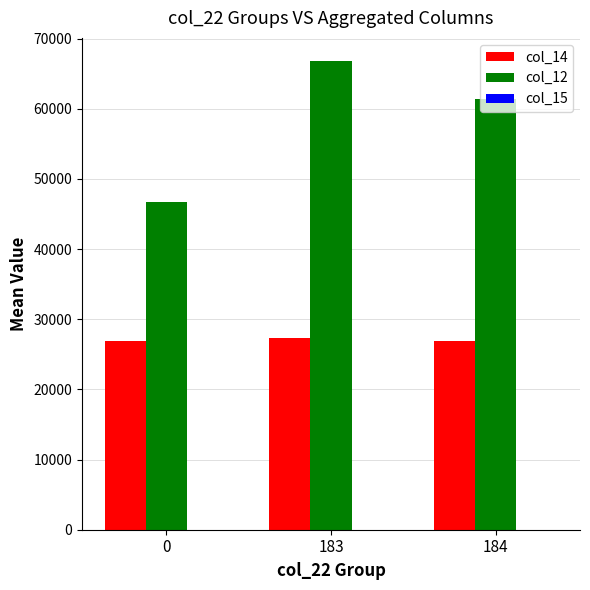

Are the bars grouped side by side (vs. stacked)?

Yes